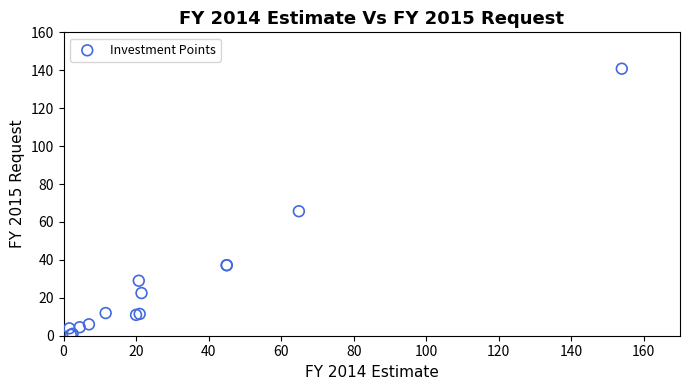

What Y value in the scatter plot is closest to 70?

65.7